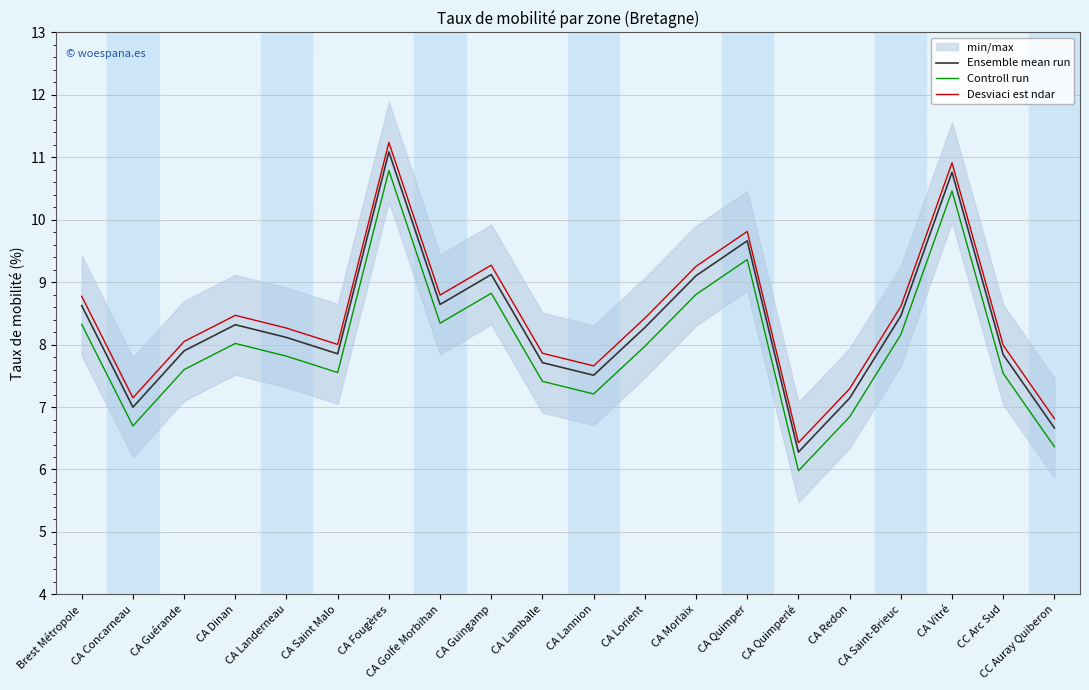

Which label corresponds to the largest value in the chart?

CA Fougères